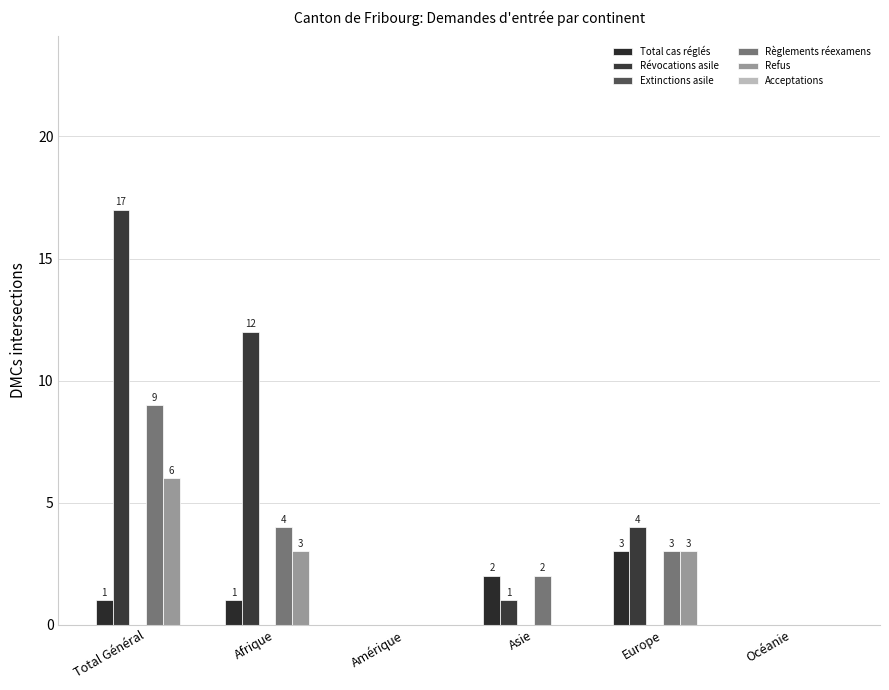

Reading left to right, list all the values displayed in this chart.

Total cas réglés: 1	1	0	2	3	0
Révocations asile: 17	12	0	1	4	0
Extinctions asile: 0	0	0	0	0	0
Règlements réexamens: 9	4	0	2	3	0
Refus: 6	3	0	0	3	0
Acceptations: 0	0	0	0	0	0